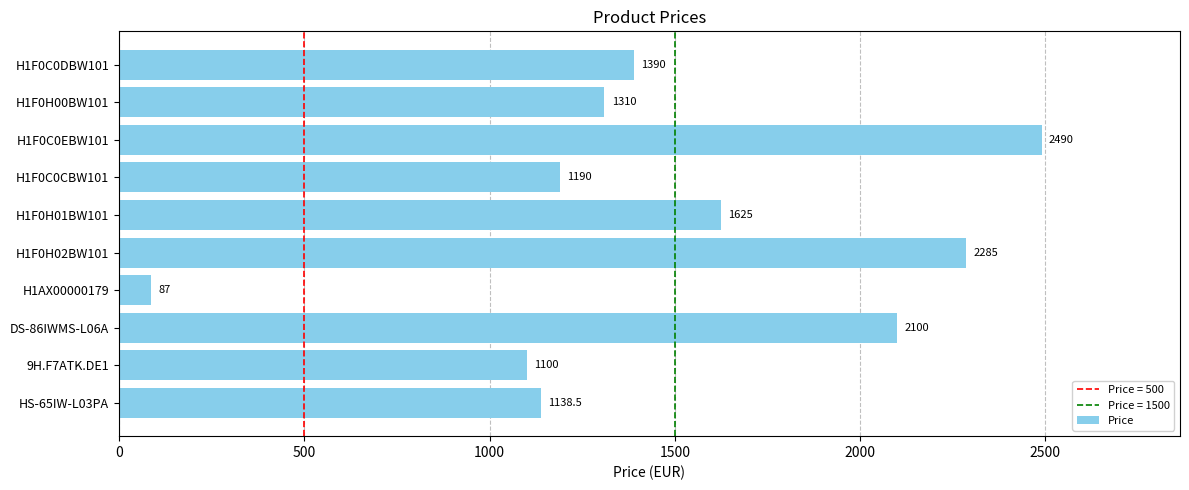

Reading top to bottom, what are all the values shown in this chart?

1390.0	1310.0	2490.0	1190.0	1625.0	2285.0	87.0	2100.0	1100.0	1138.5